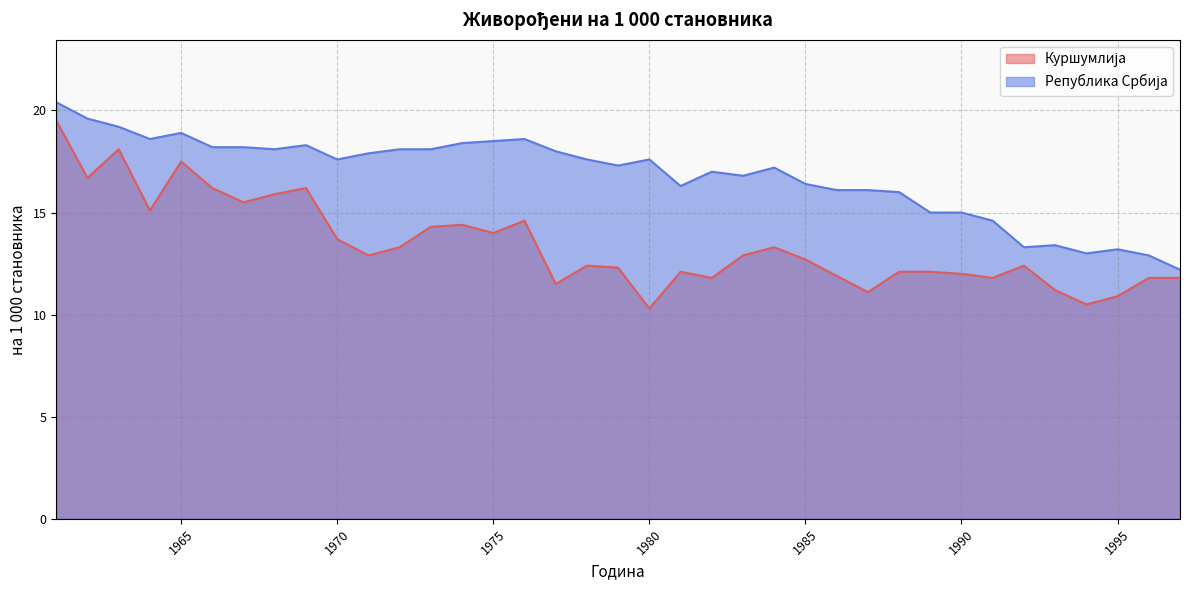

Which series has the largest total across all categories?

Република Србија